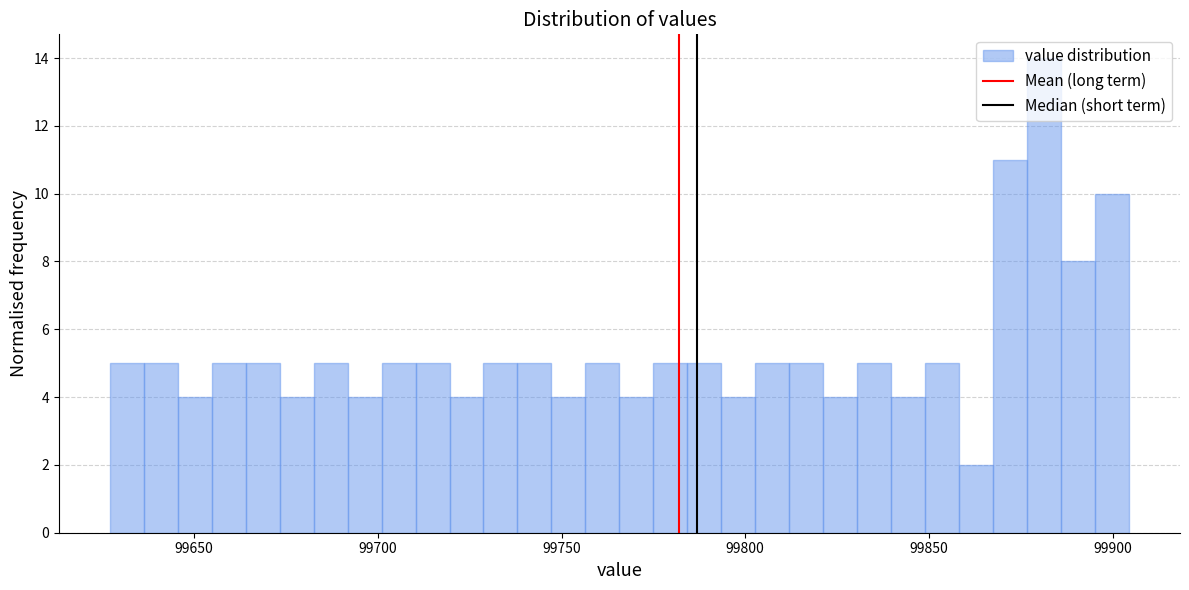

Read against the x-axis, roughly where is the centre of the tallest bar?

99880